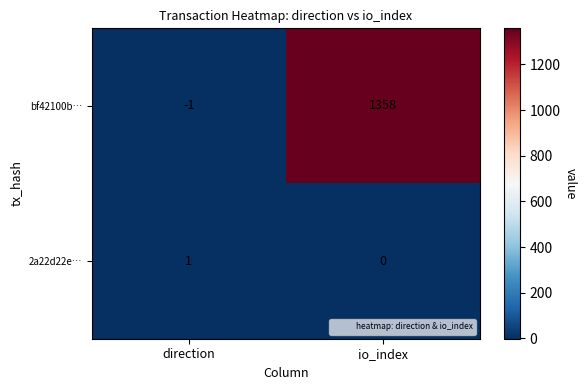

How many distinct data groups are displayed?

2